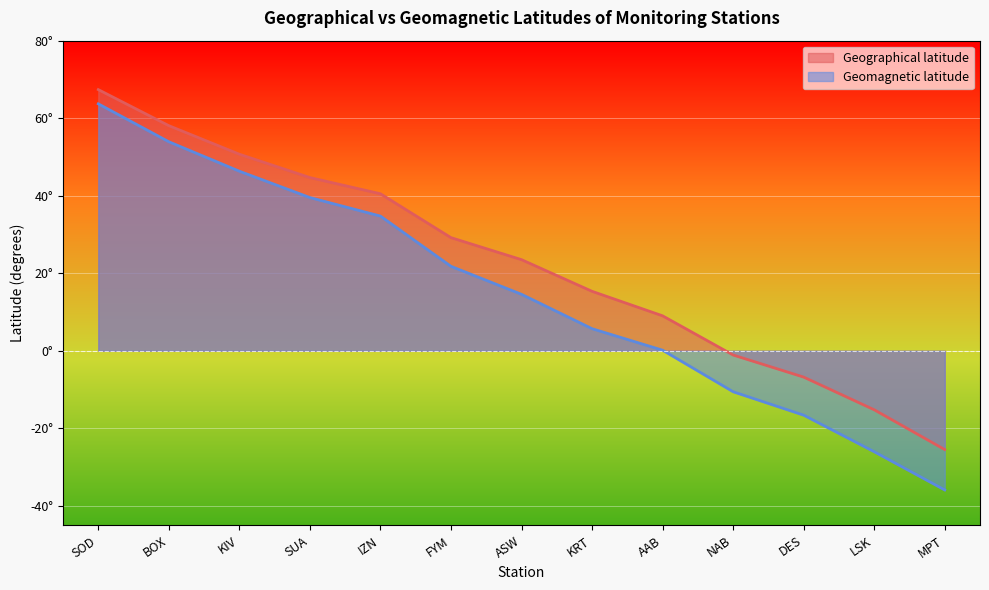

At how many categories does at least one series exceed -14?

11